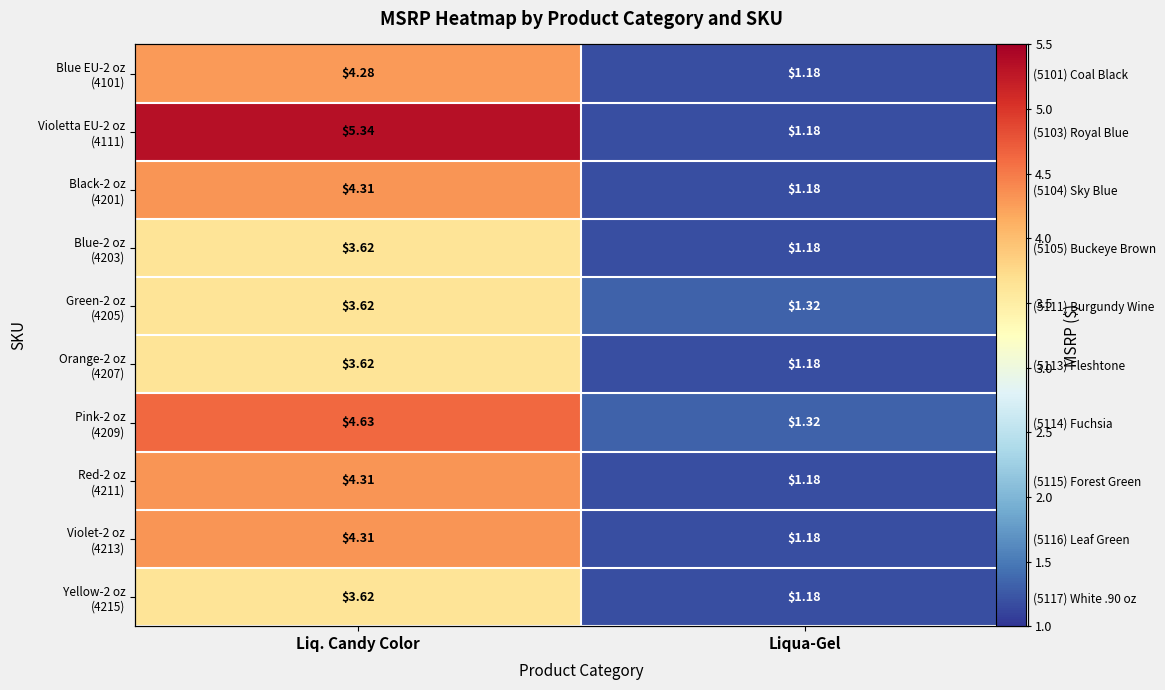

Which series has the widest spread of values?

Violetta EU-2 oz (4111)